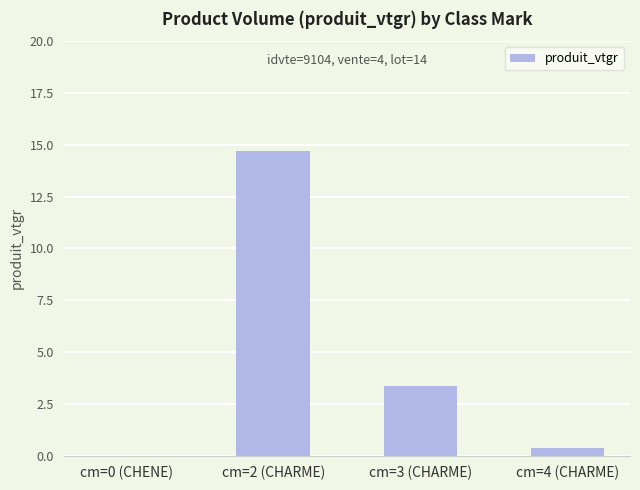

What is the change in value from cm=0 (CHENE) to cm=3 (CHARME)?

+3.3